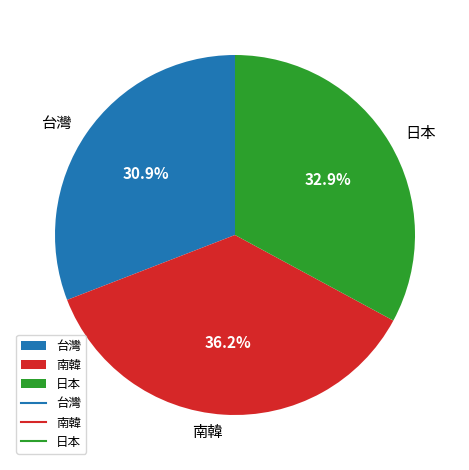

The 南韓 slice represents 36% of the pie. True or false?

True